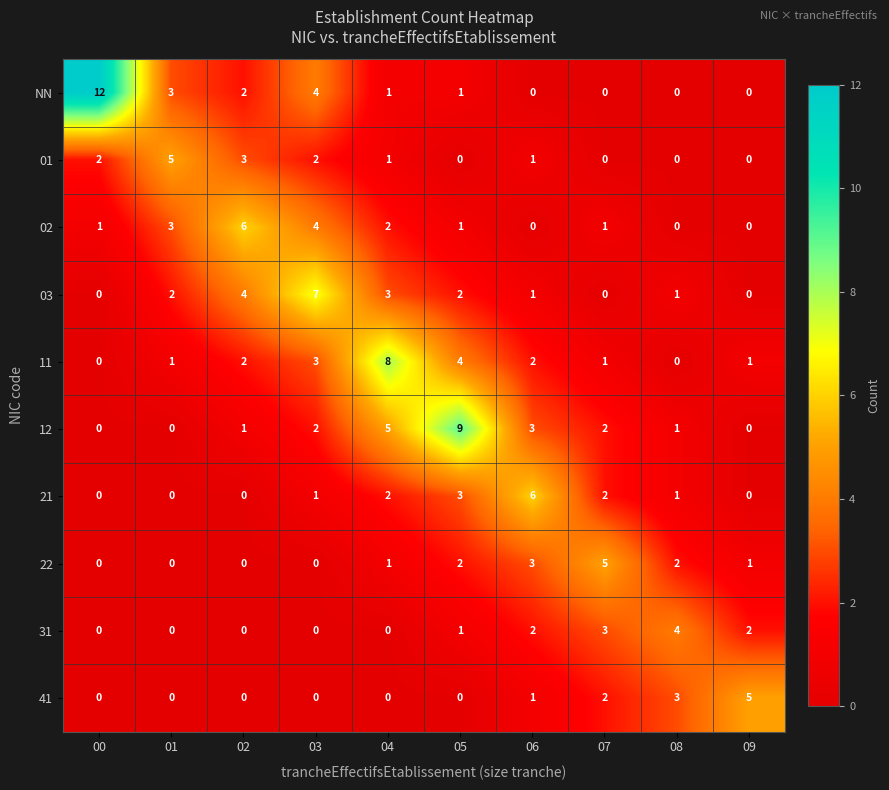

Is the value of NN at 06 greater than the value of 11 at 02?

No